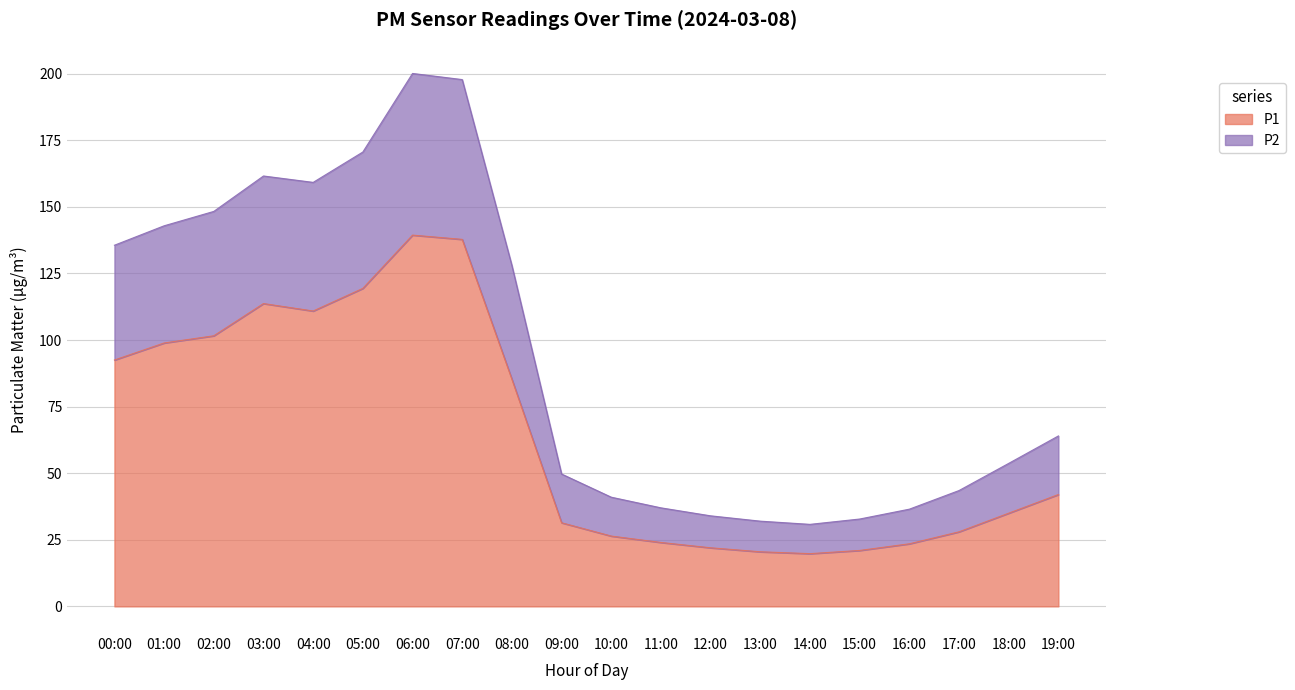

What value does the P1 series have at 08:00?

85.3